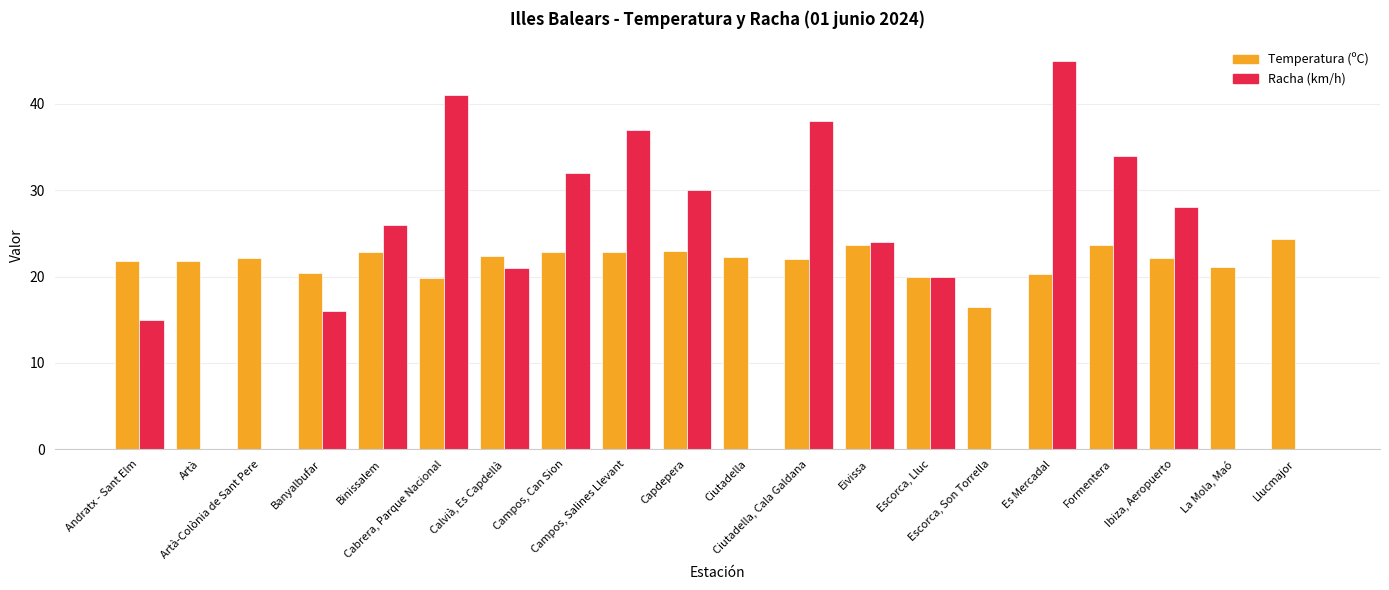

Which category has the highest value in the Temperatura (ºC) series?

Llucmajor